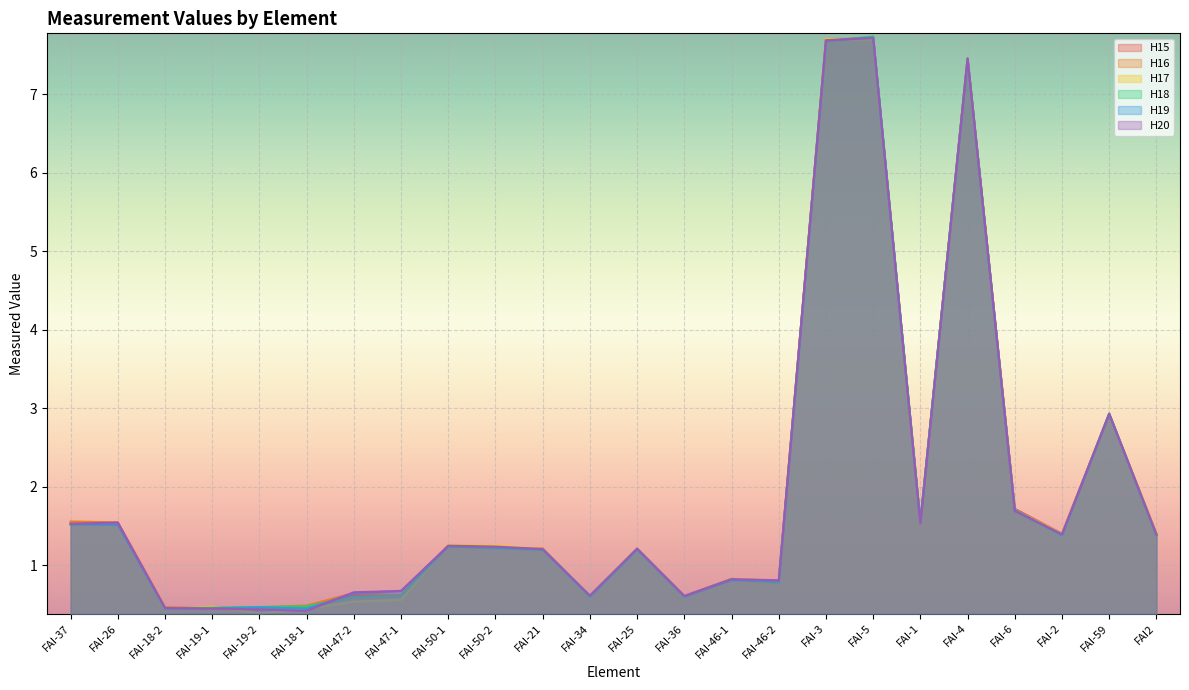

What is the total value across all series at FAI-21?

7.2